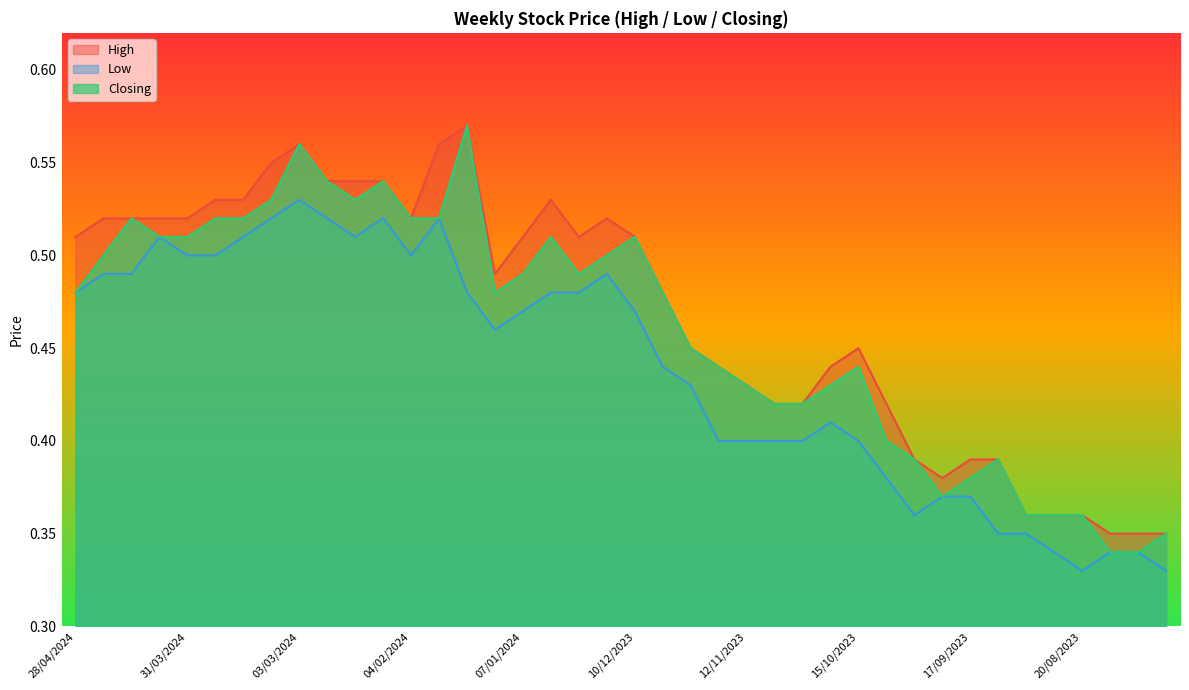

Count the number of data series in this chart.

3